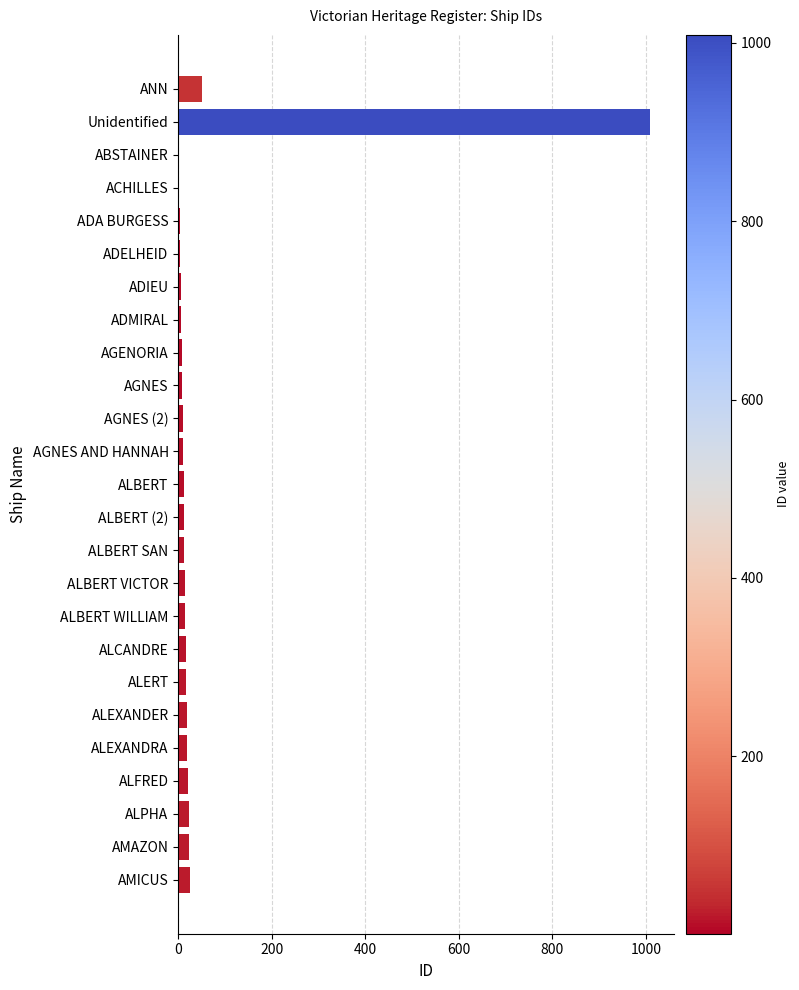

What is the sum of all values?

1339